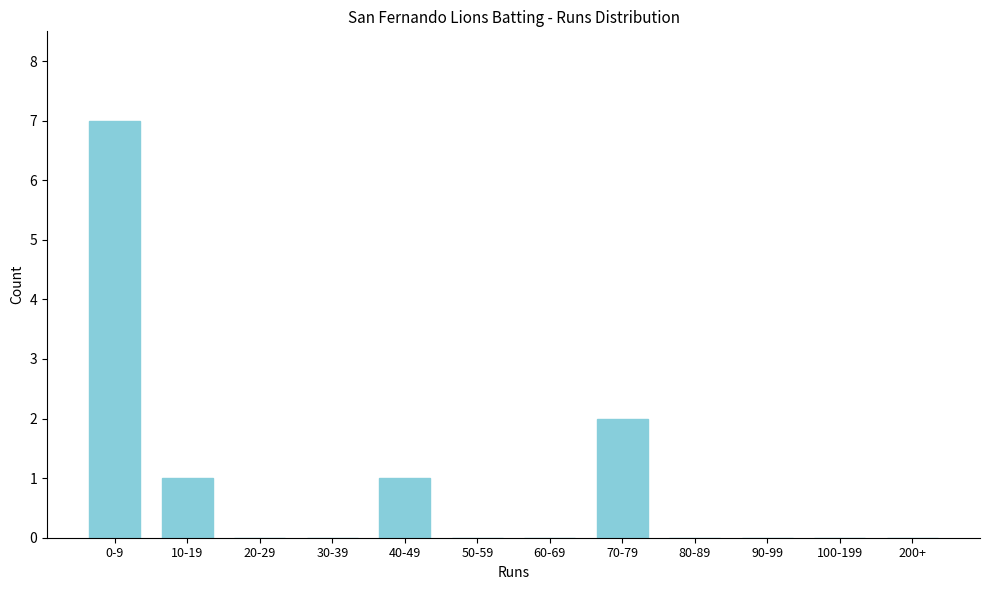

Reading right to left, extract all data points from this chart.

200+=0	100-199=0	90-99=0	80-89=0	70-79=2	60-69=0	50-59=0	40-49=1	30-39=0	20-29=0	10-19=1	0-9=7